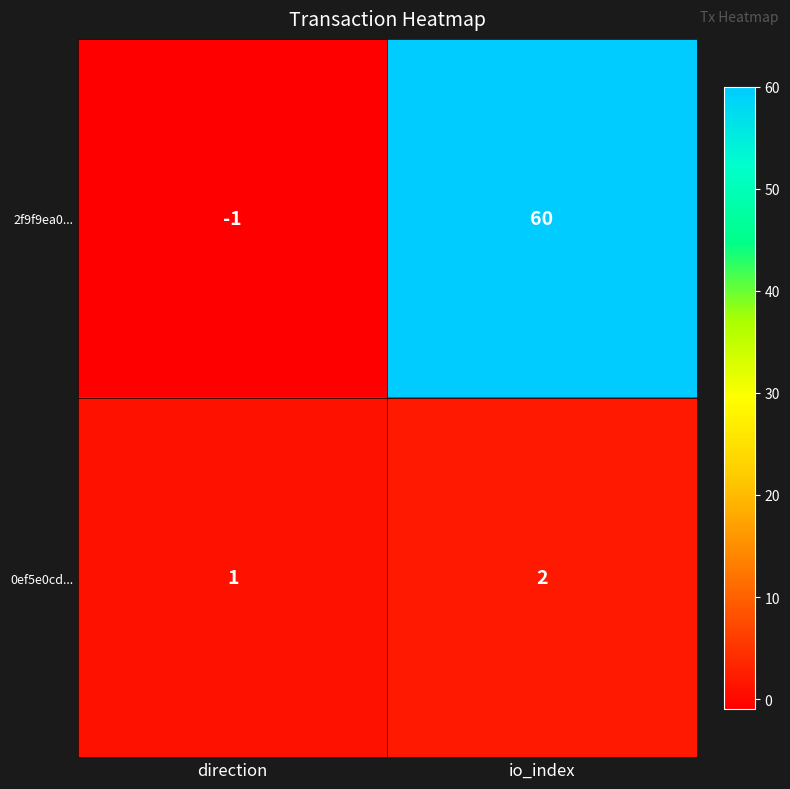

What is the difference between the highest and lowest values at io_index?

58